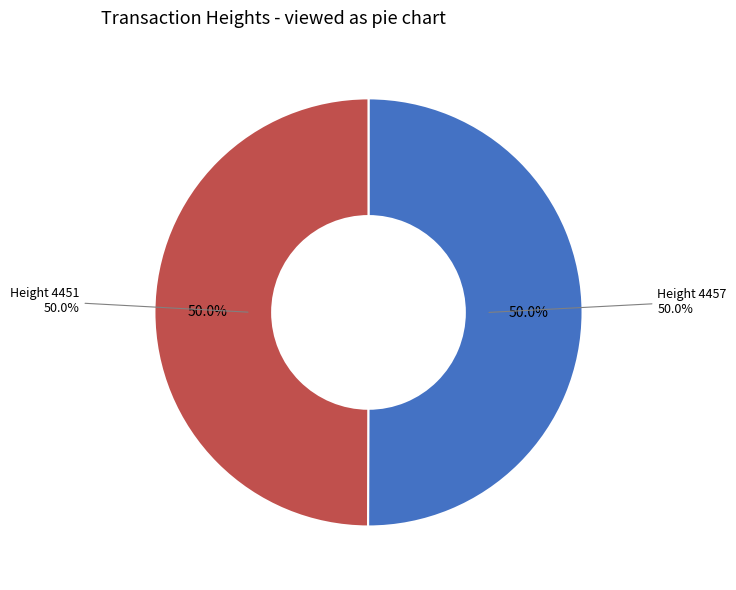

Rank the categories by value from lowest to highest.

4451, 4457